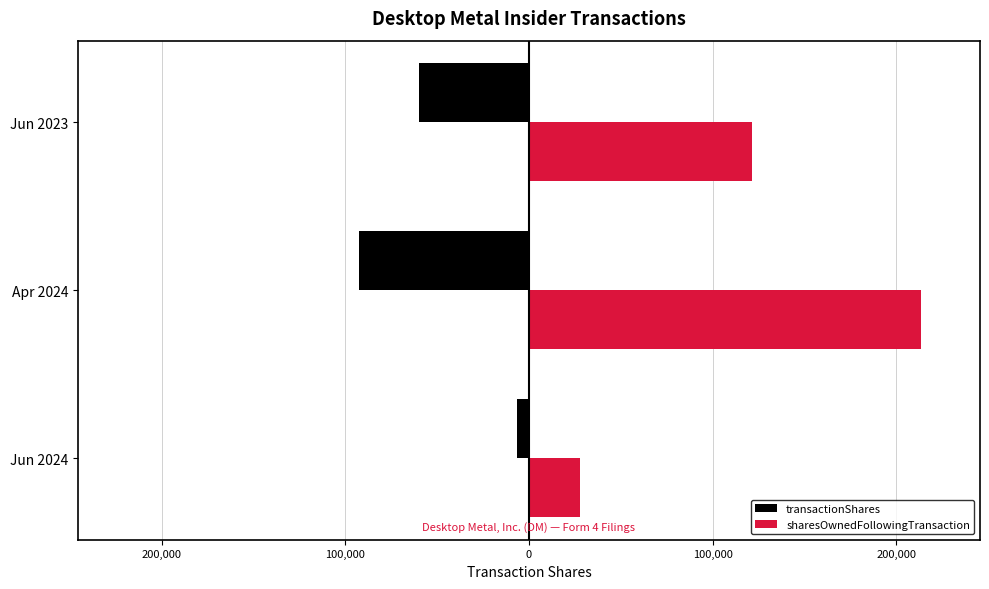

What are all the series names shown in the legend?

transactionShares, sharesOwnedFollowingTransaction